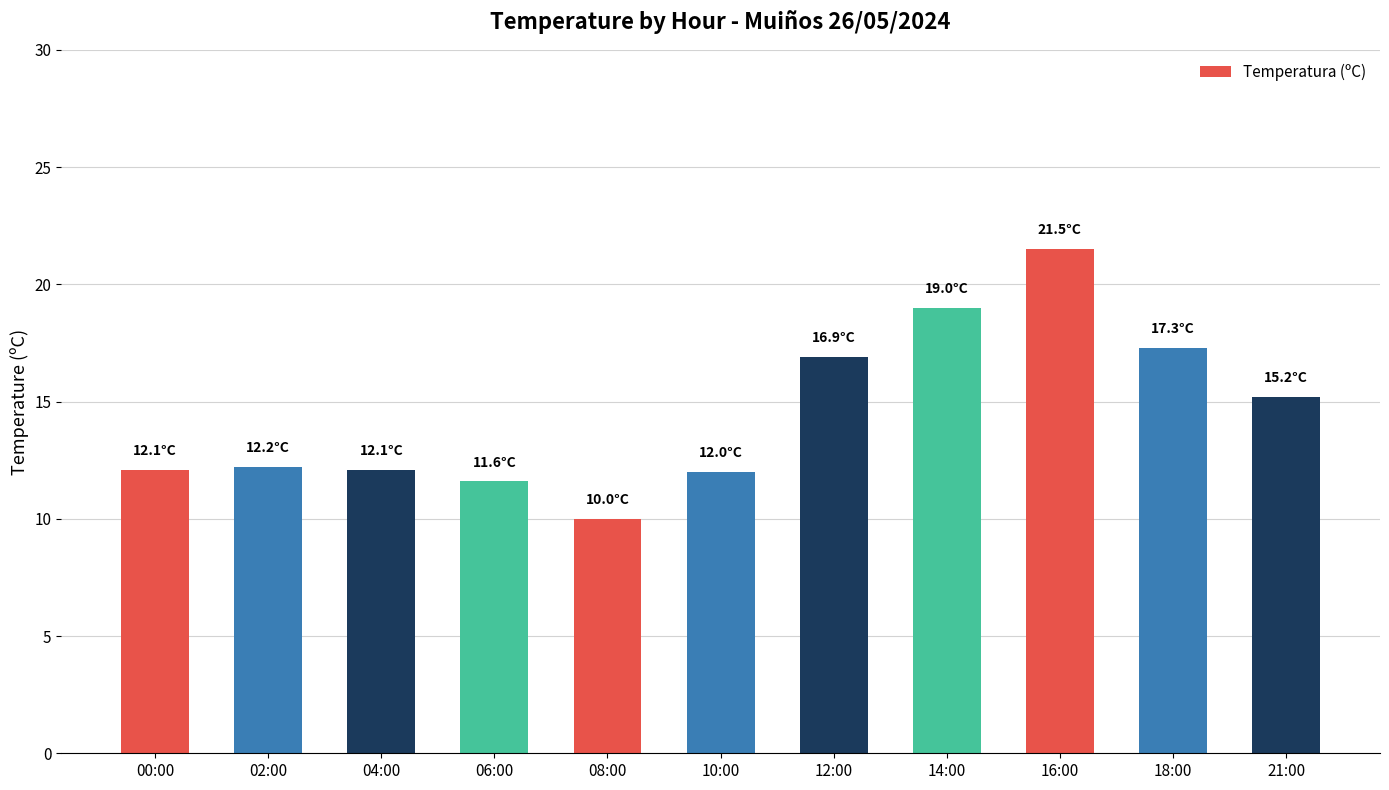

What is the difference between the maximum and minimum values?

11.5